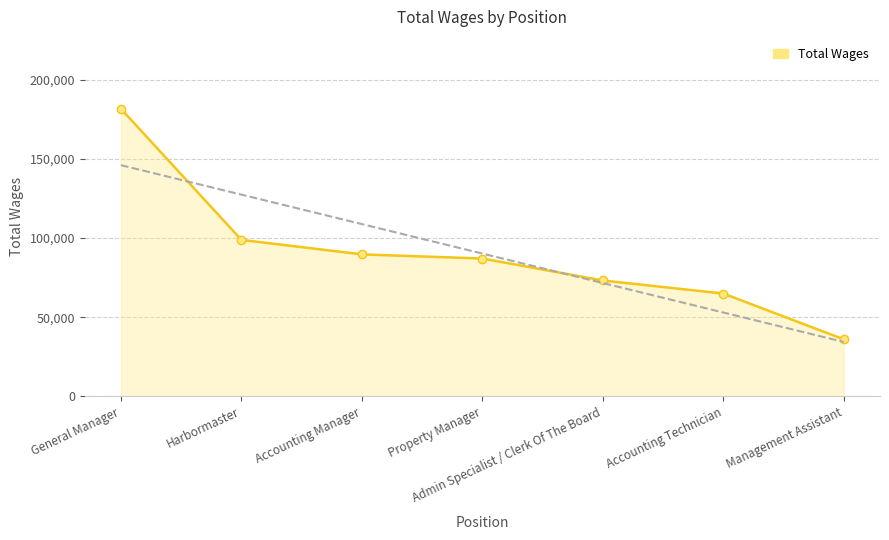

List the labels in order of value, smallest first.

Management Assistant, Accounting Technician, Admin Specialist / Clerk Of The Board, Property Manager, Accounting Manager, Harbormaster, General Manager